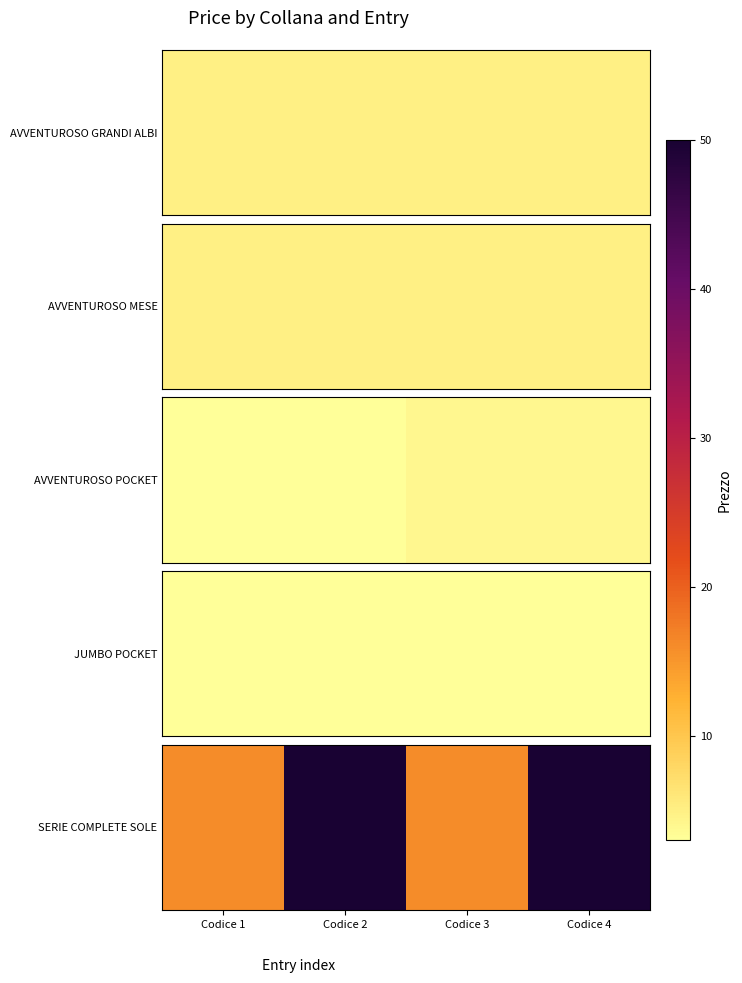

How many series are shown in this chart?

1